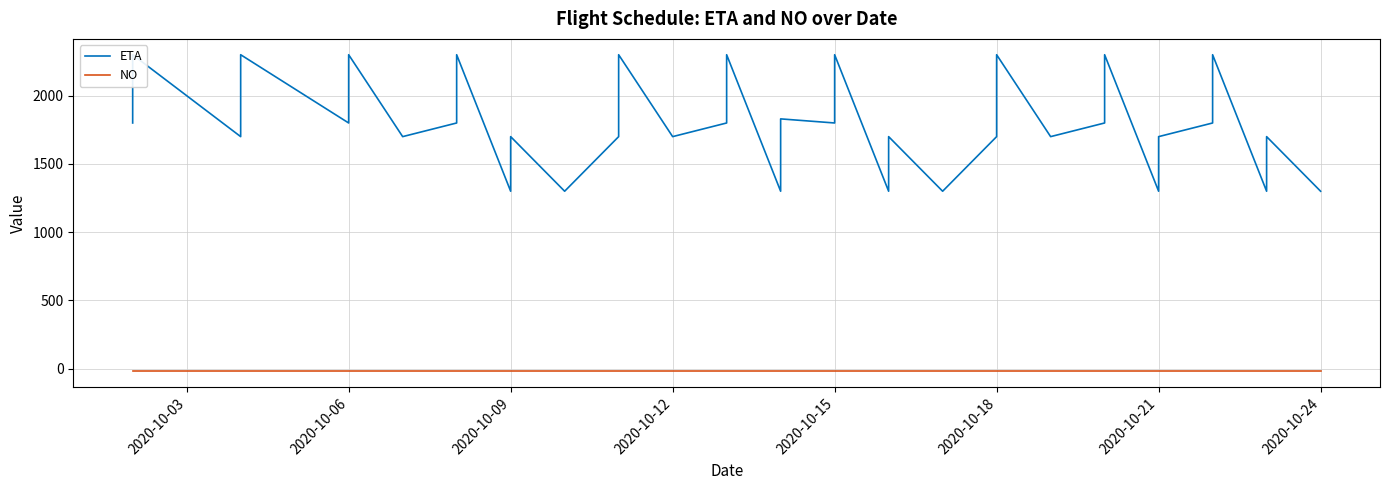

At which label is NO closest to -20?

2020-10-03